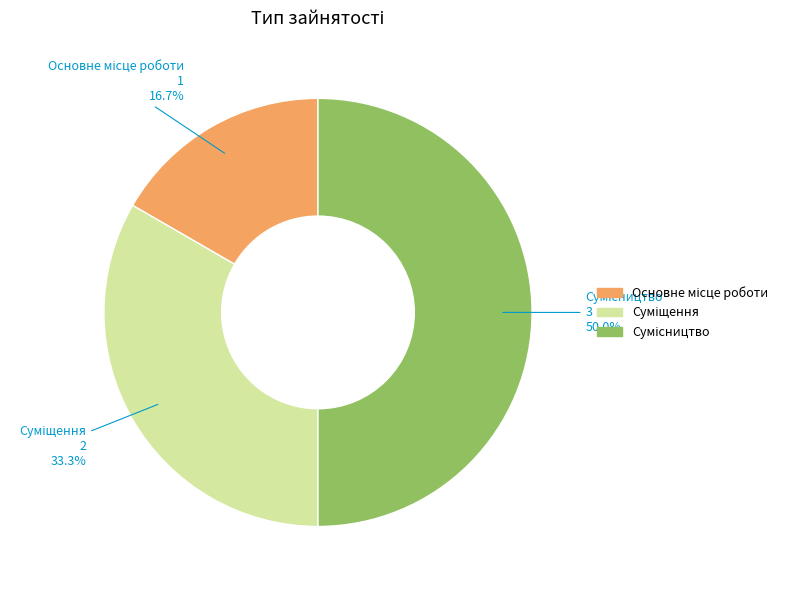

How many slices are in this pie chart?

3